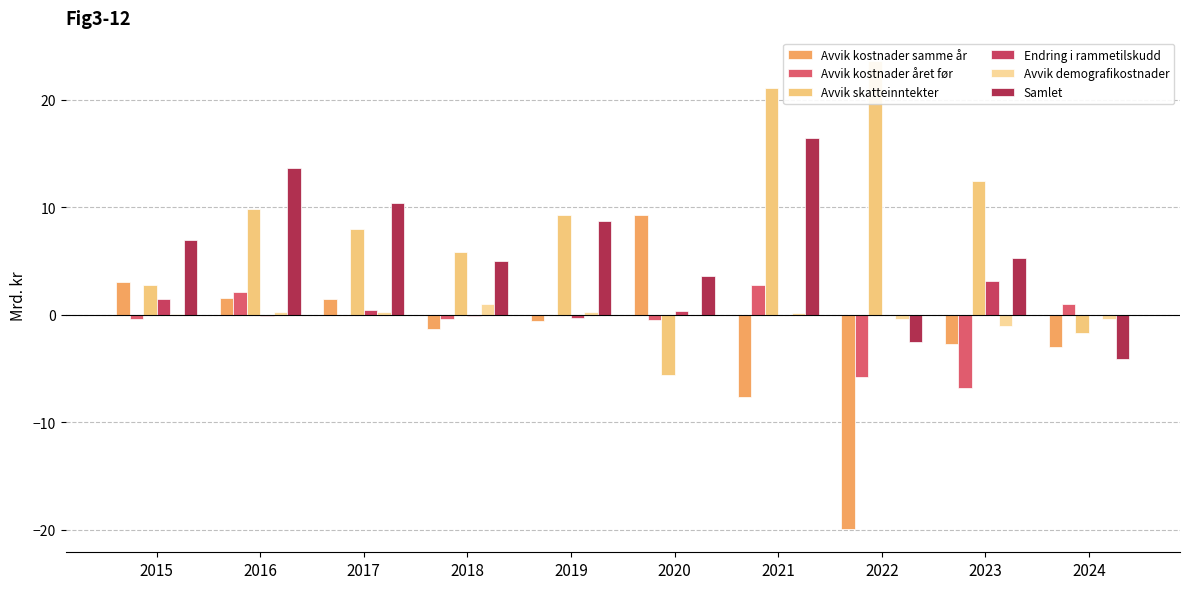

True or false: Avvik skatteinntekter has a value of 32.6 at 2022.

False